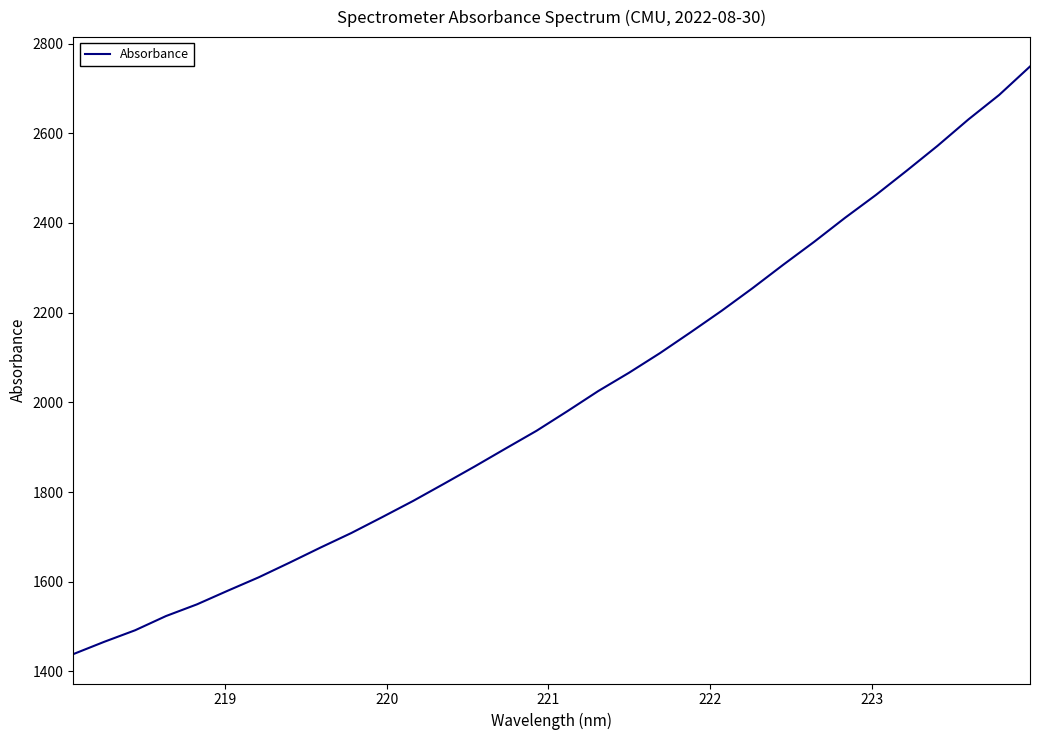

What is the difference between the second highest and minimum values?

1246.8